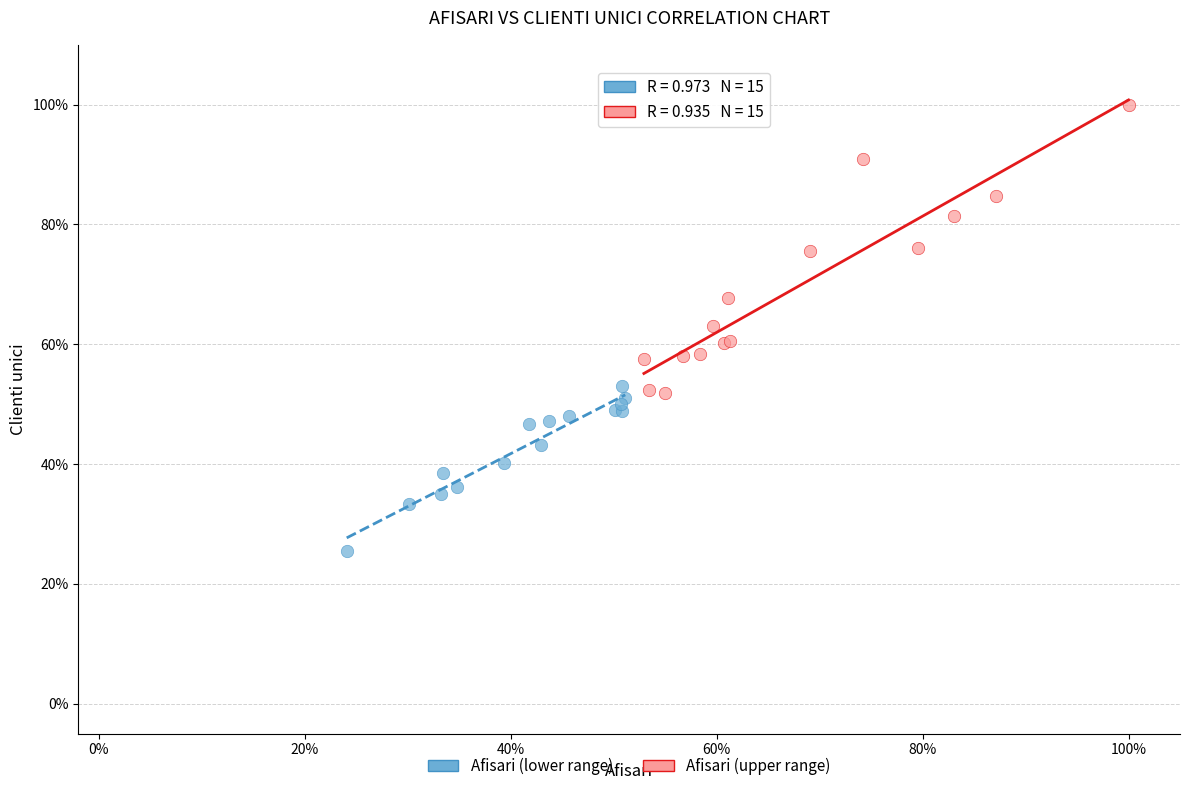

Which series contains the highest Y value?

Afisari (upper range)